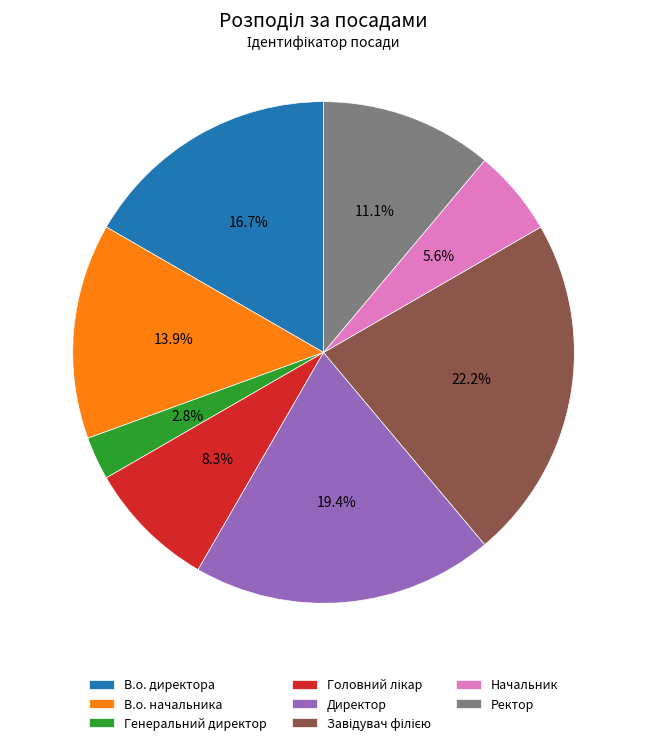

To the nearest percent, what is the difference between the largest and smallest slice percentages?

19%